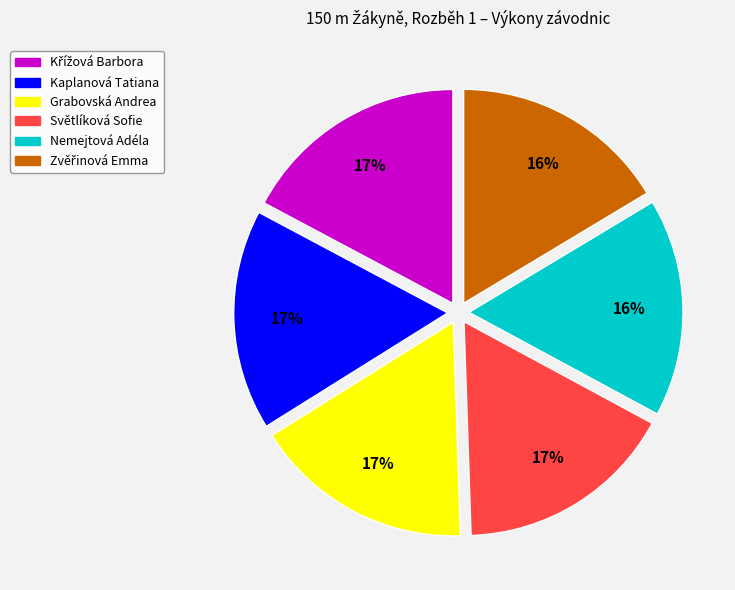

To the nearest percent, what is the difference between the largest and smallest slice percentages?

1%